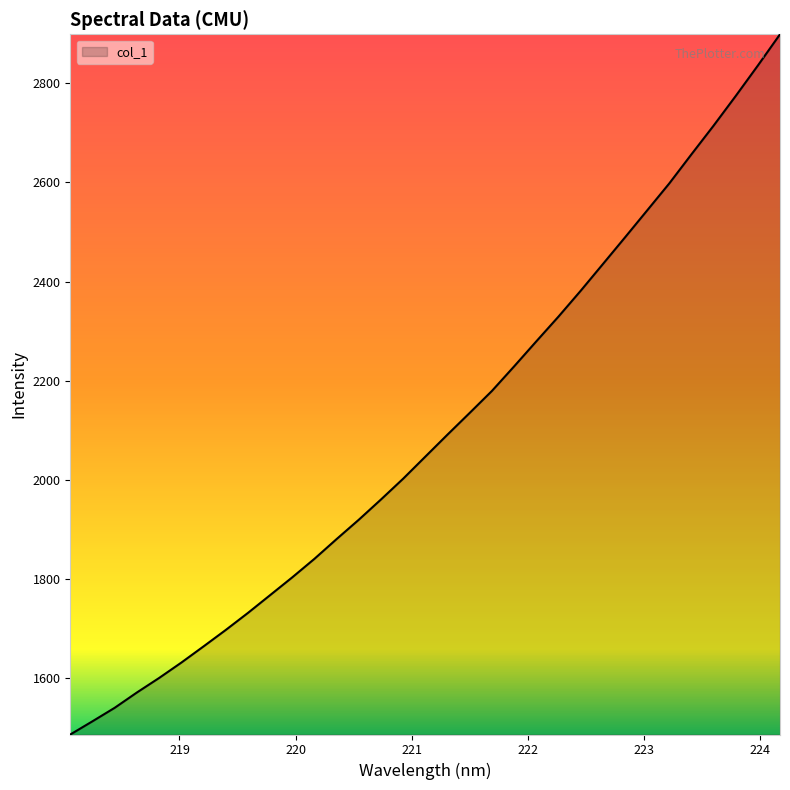

What is the difference between the maximum and minimum values?

1411.2